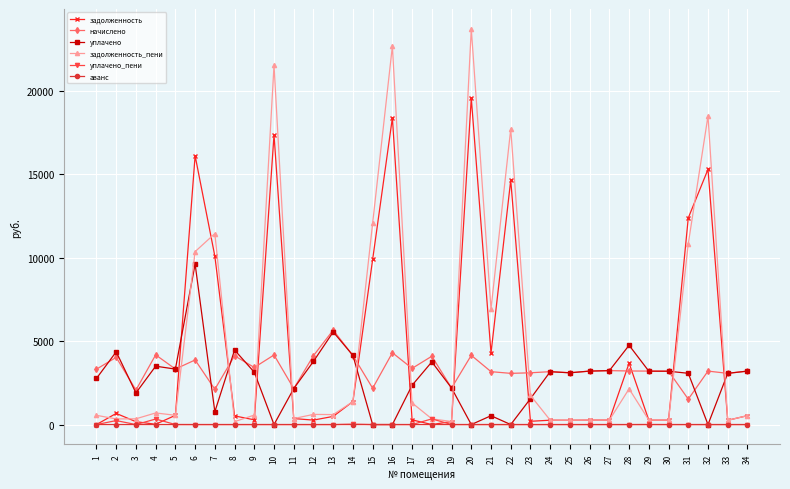

The value of уплачено_пени at 20 is 0.0. True or false?

True